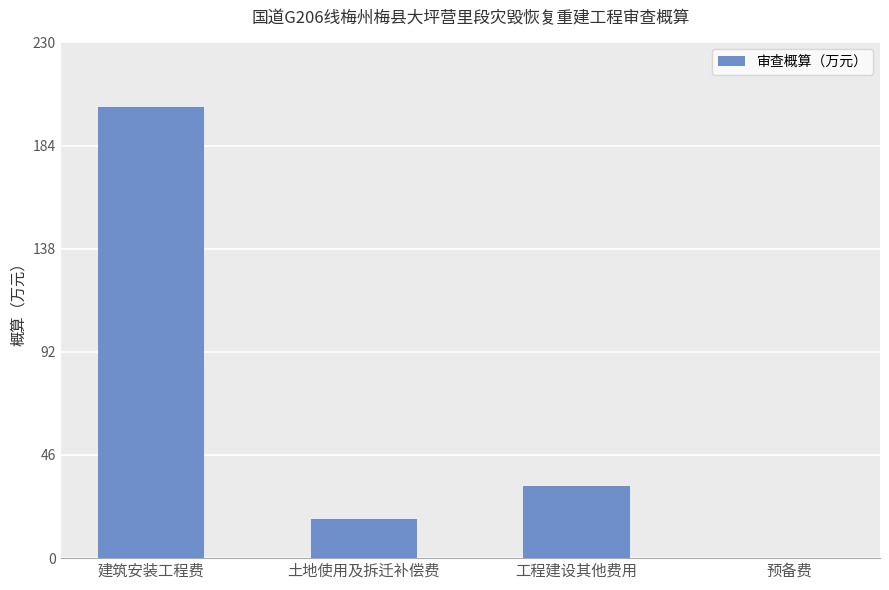

Where is the data nearest to the value 100?

工程建设其他费用